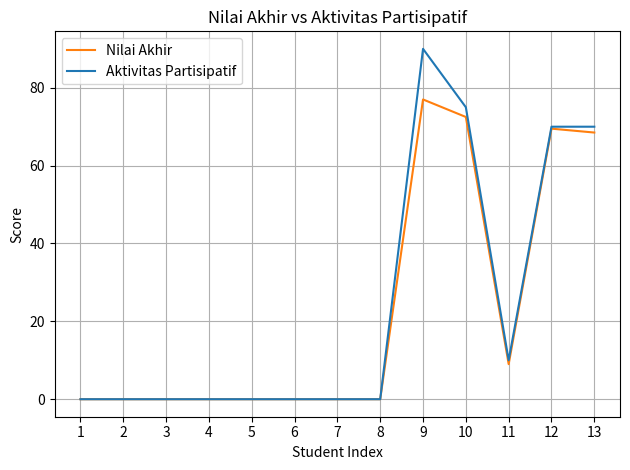

At which category does the chart reach its peak across all series?

9